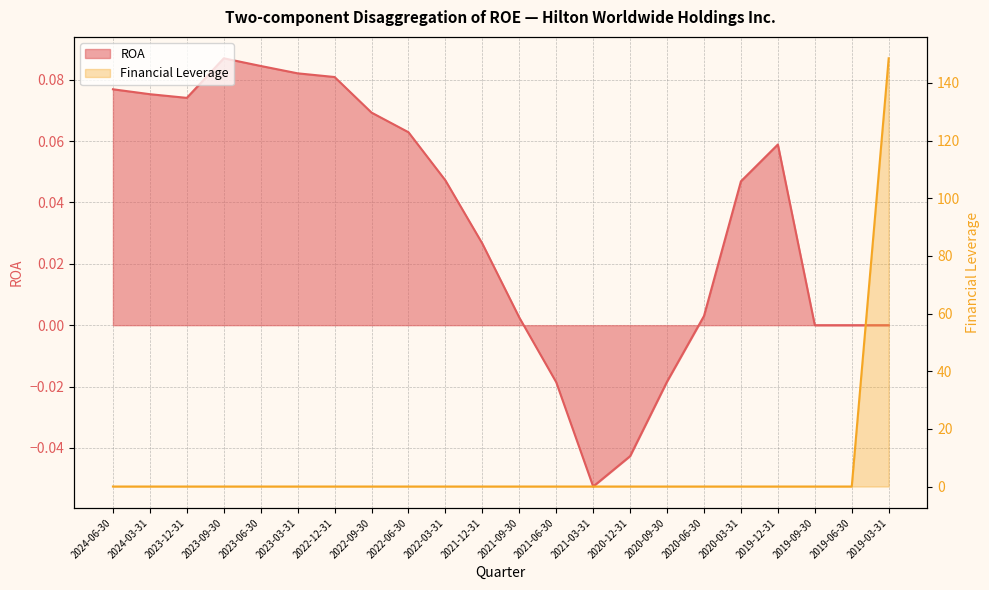

At which category does ROA reach its first local peak?

2023-09-30